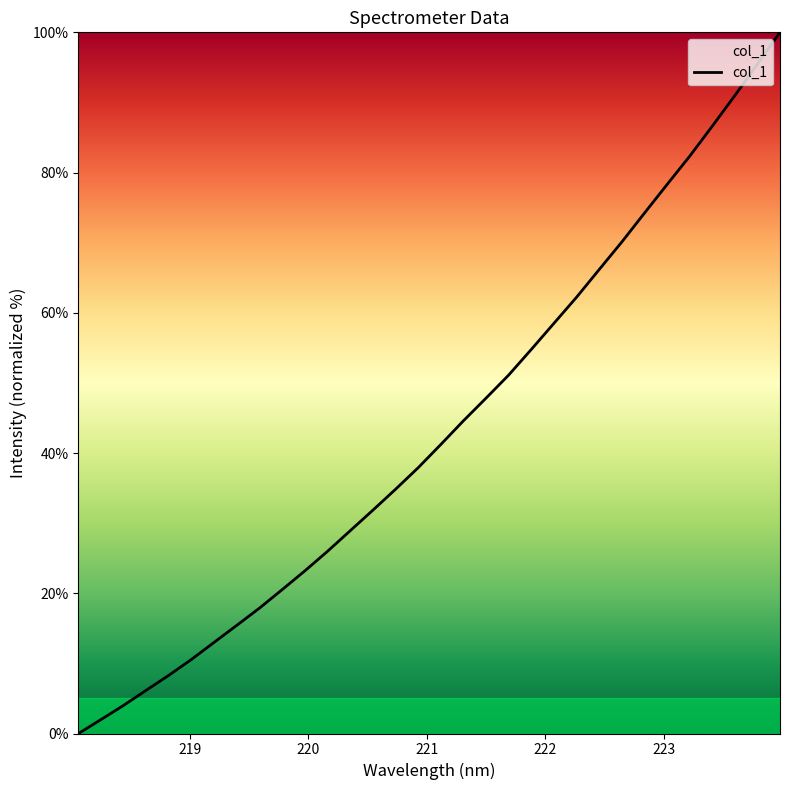

What is the difference between the maximum and minimum values?

100.0